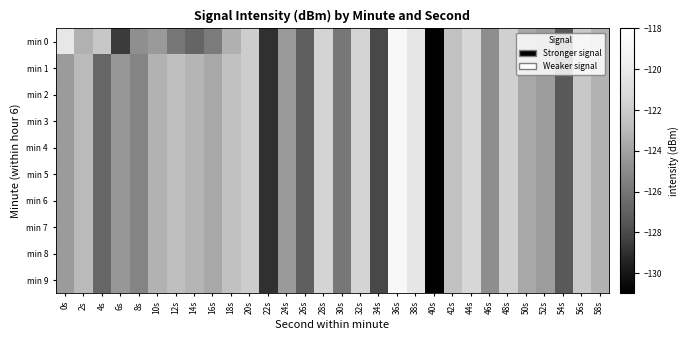

Which series has the widest spread of values?

min 0